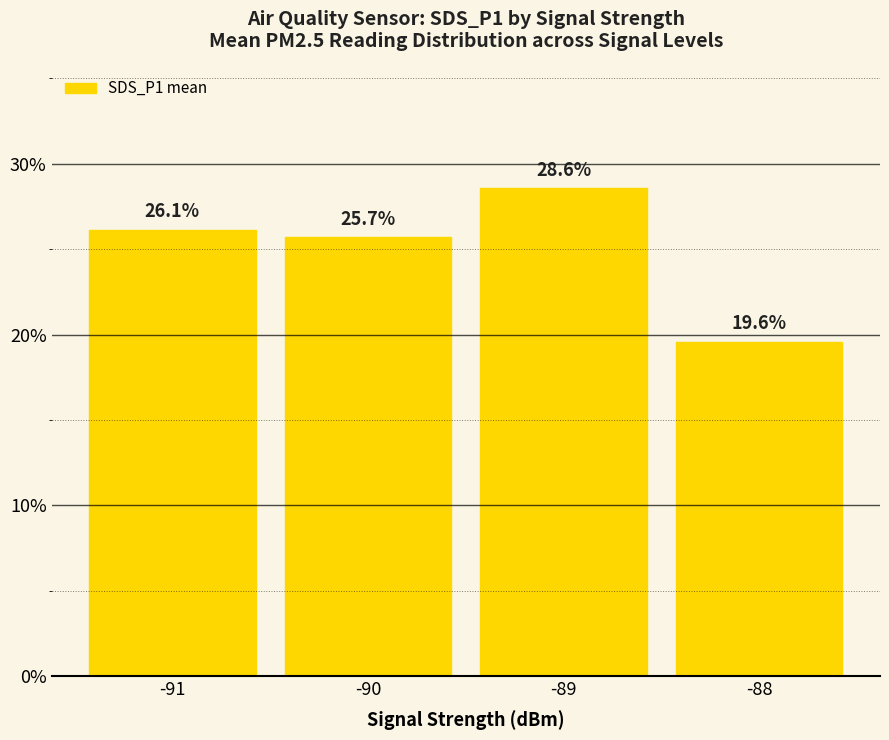

How many values are below 26?

2